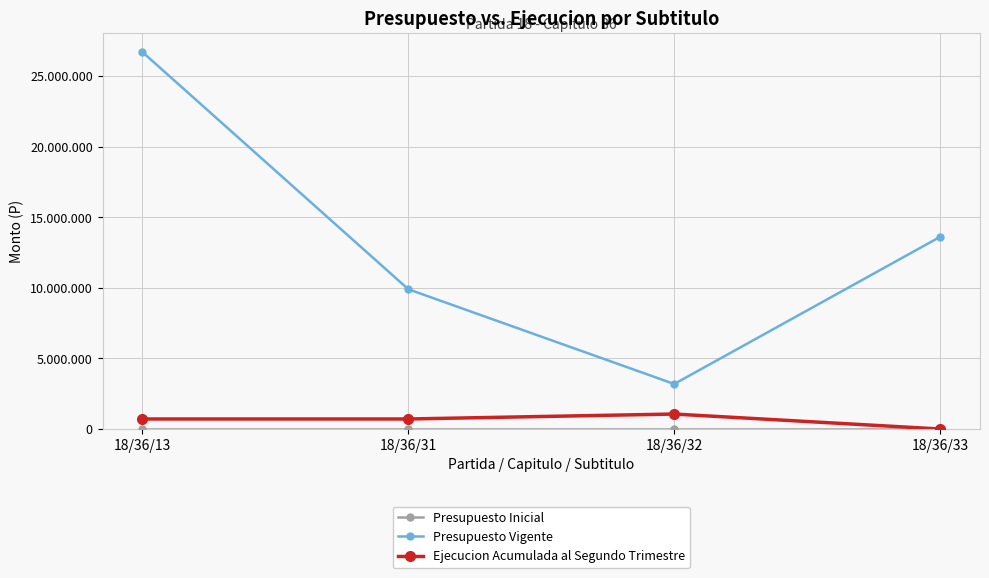

Between 18/36/32 and 18/36/33, which series saw the biggest shift?

Presupuesto Vigente